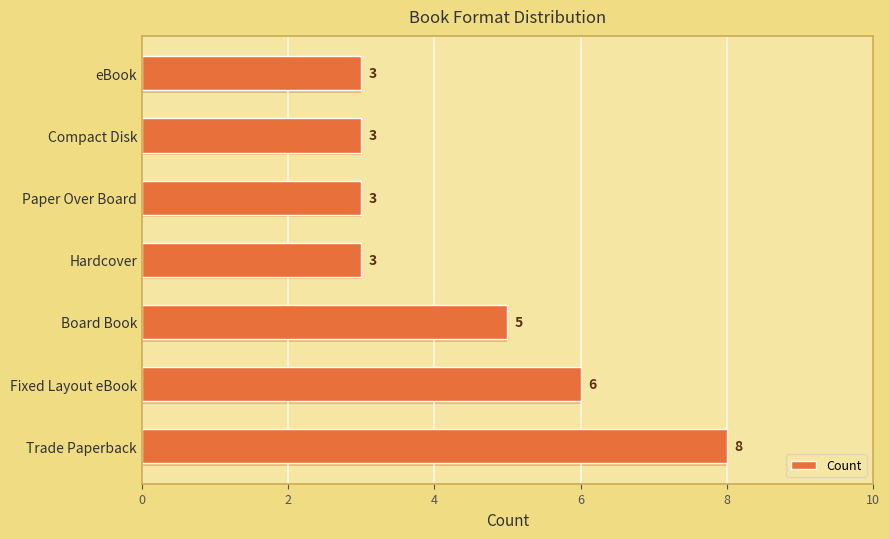

What is the average value?

4